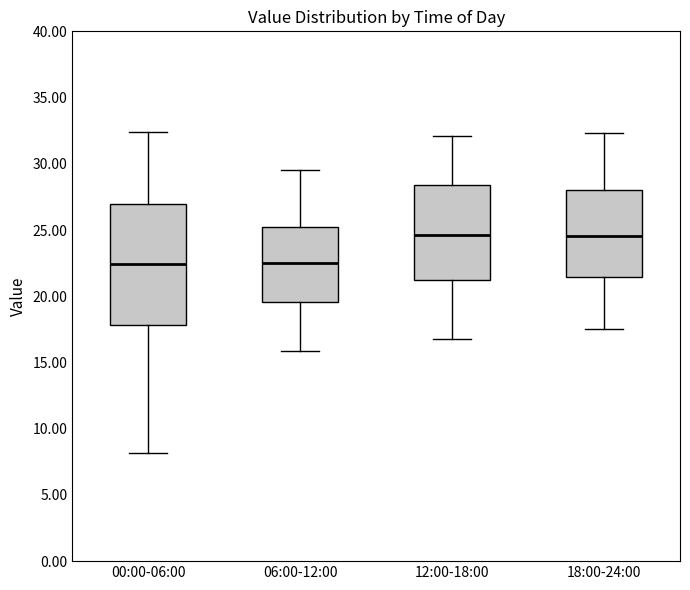

Comparing the boxes themselves (not the whiskers), which one is the tallest?

00:00-06:00